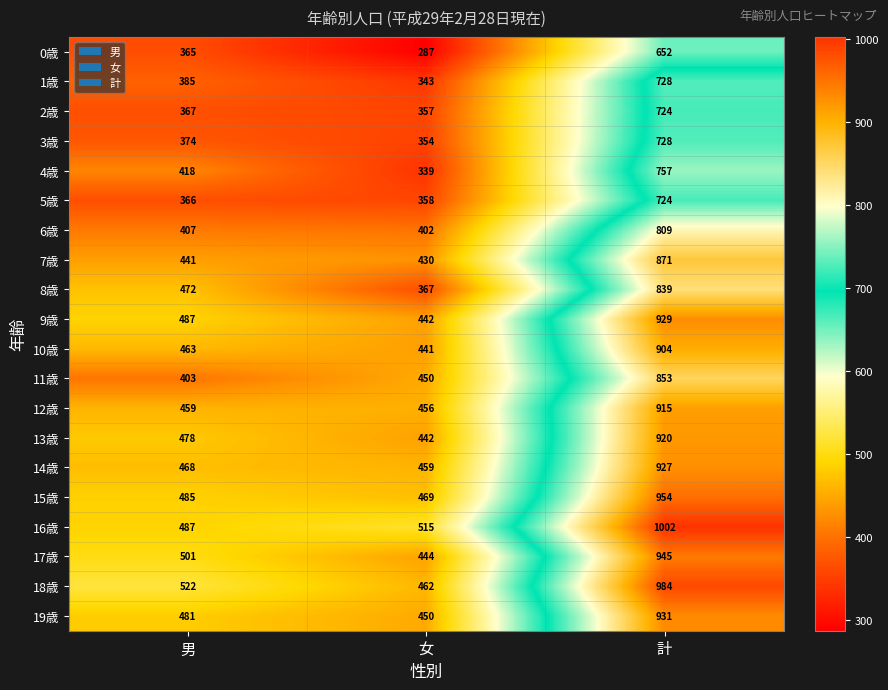

At which category is the sum across all series the highest?

計